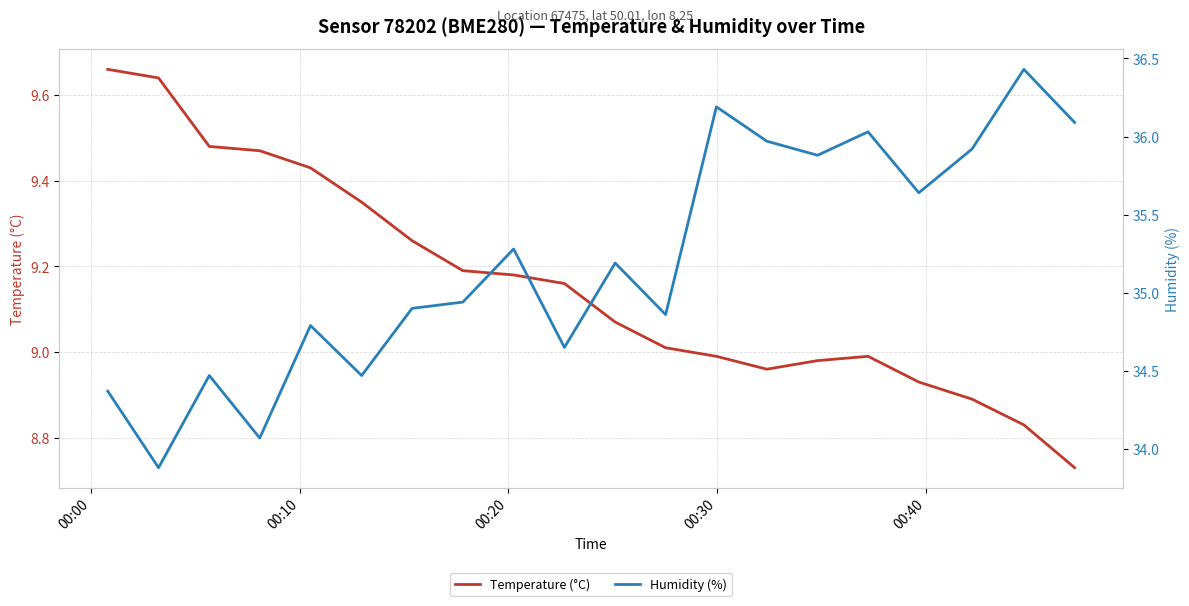

How many lines are shown in the chart?

2